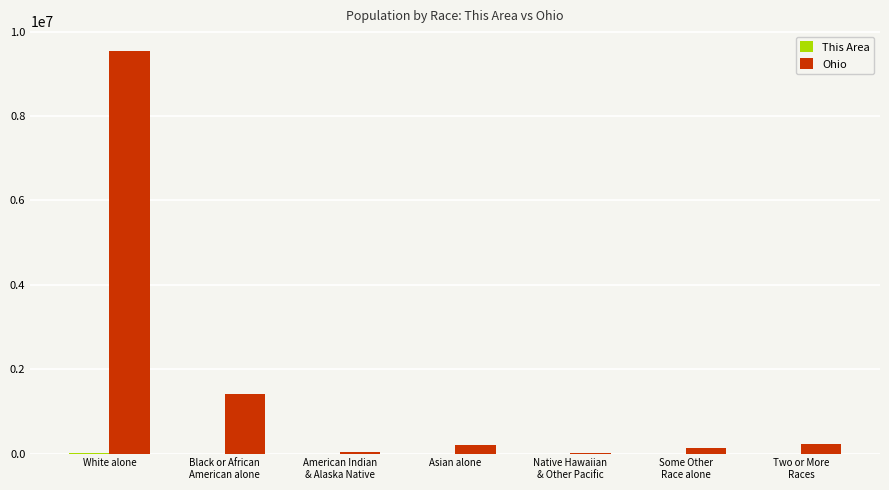

What is the maximum value for Ohio?

9539437